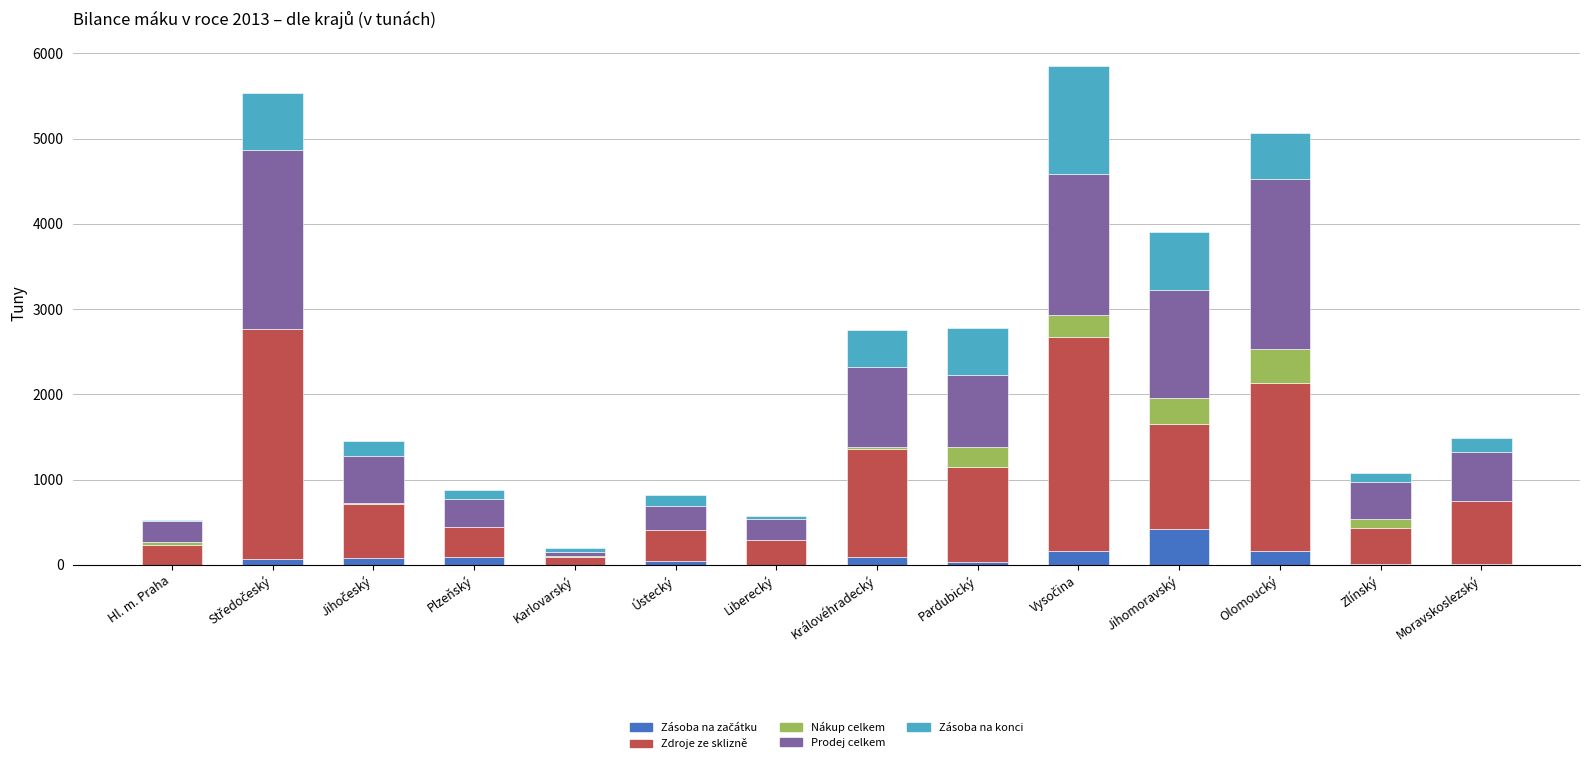

Are the bars grouped side by side (vs. stacked)?

No